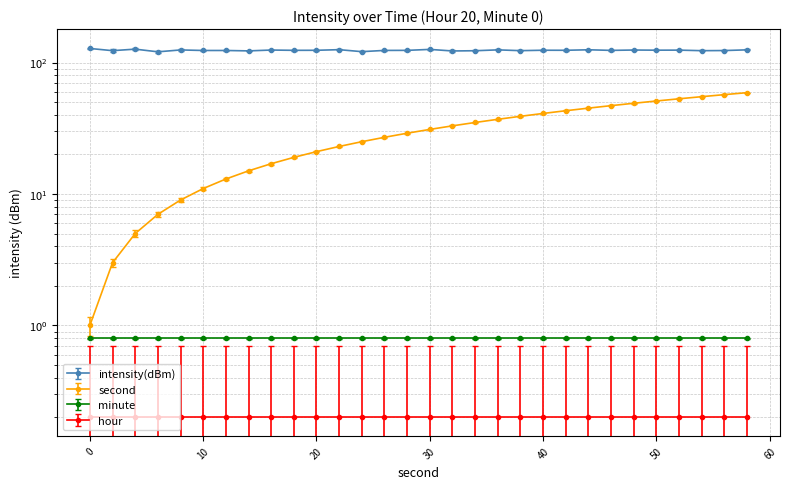

True or false: intensity(dBm) has more than 0 points higher than both neighbors.

True